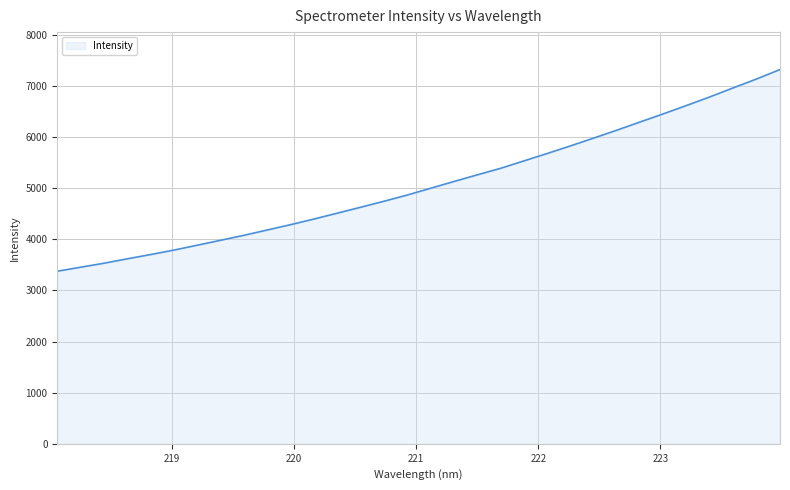

What is the difference between the maximum and minimum values?

3943.6